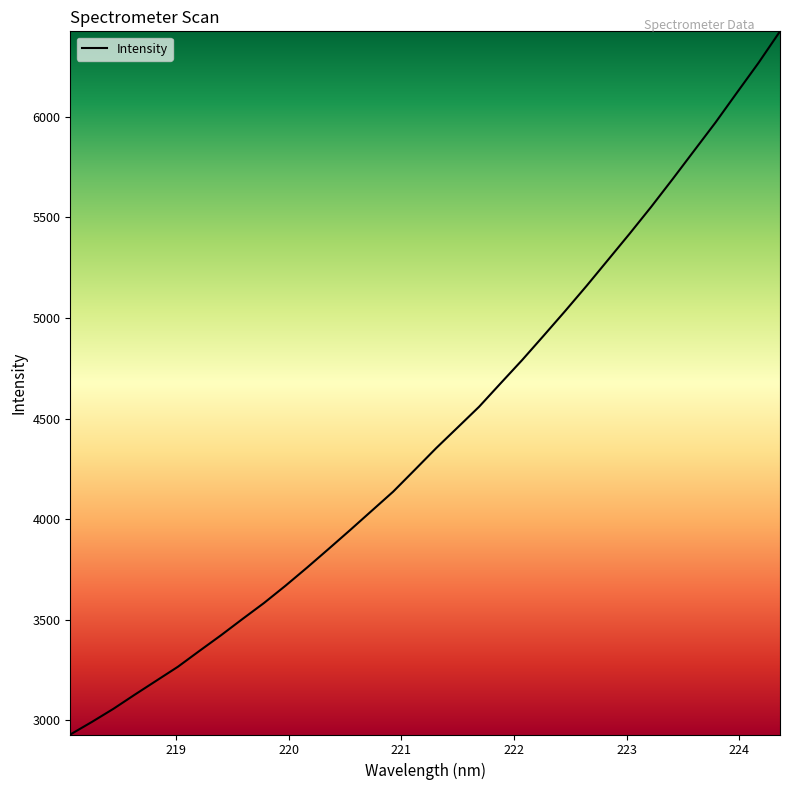

What is the difference between the second highest and minimum values?

3336.7